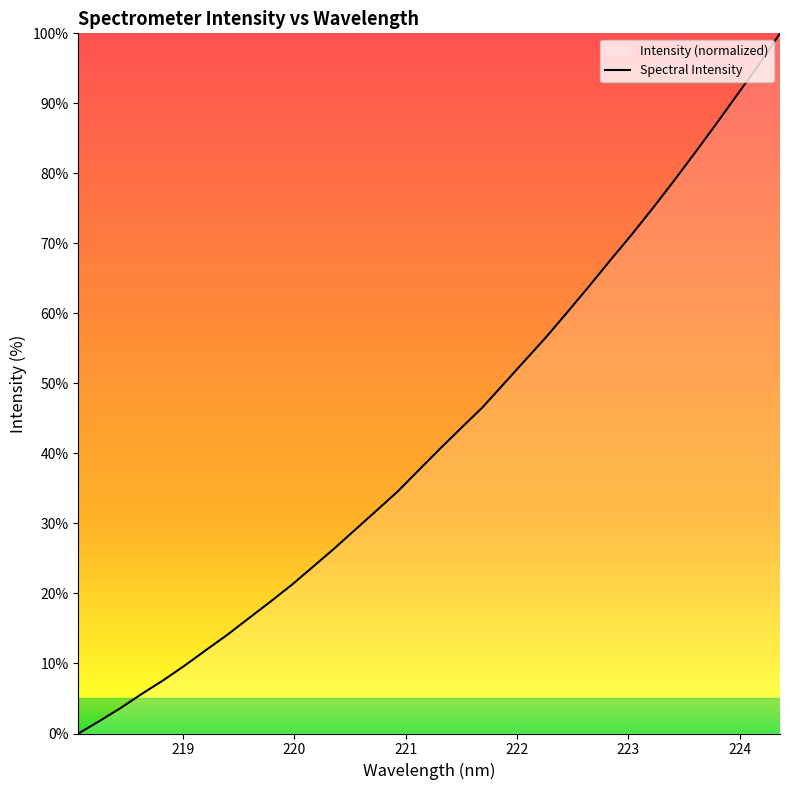

What is the maximum value shown in the chart?

100.0